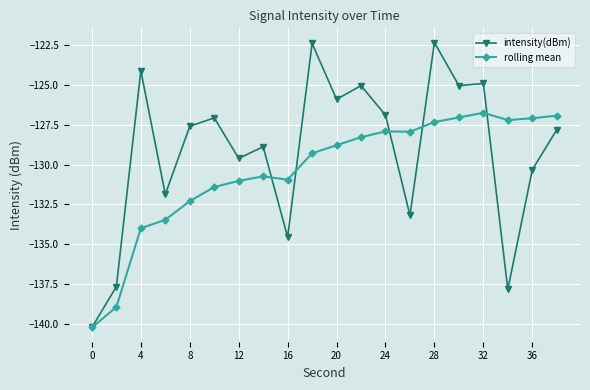

What is the maximum value for rolling mean?

-126.7